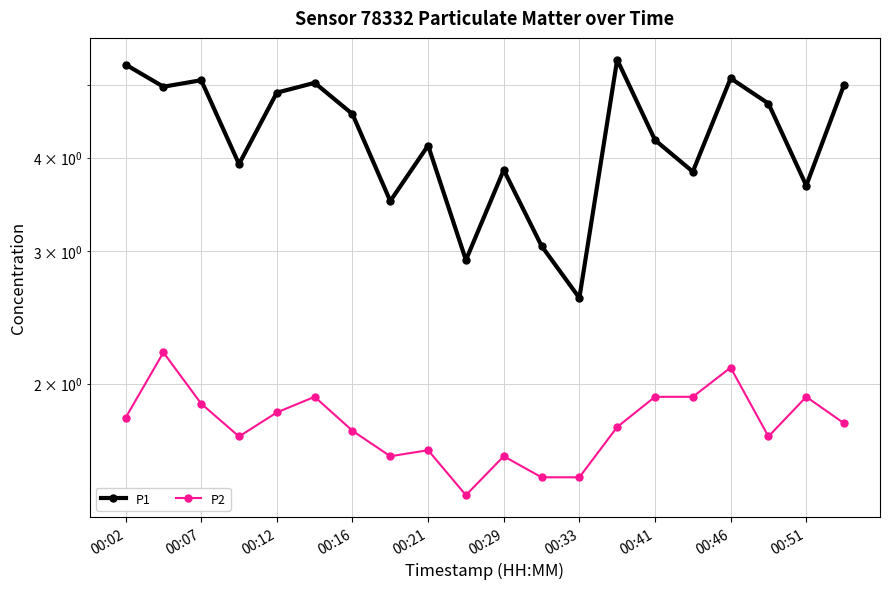

What is the maximum value shown in the chart?

5.4